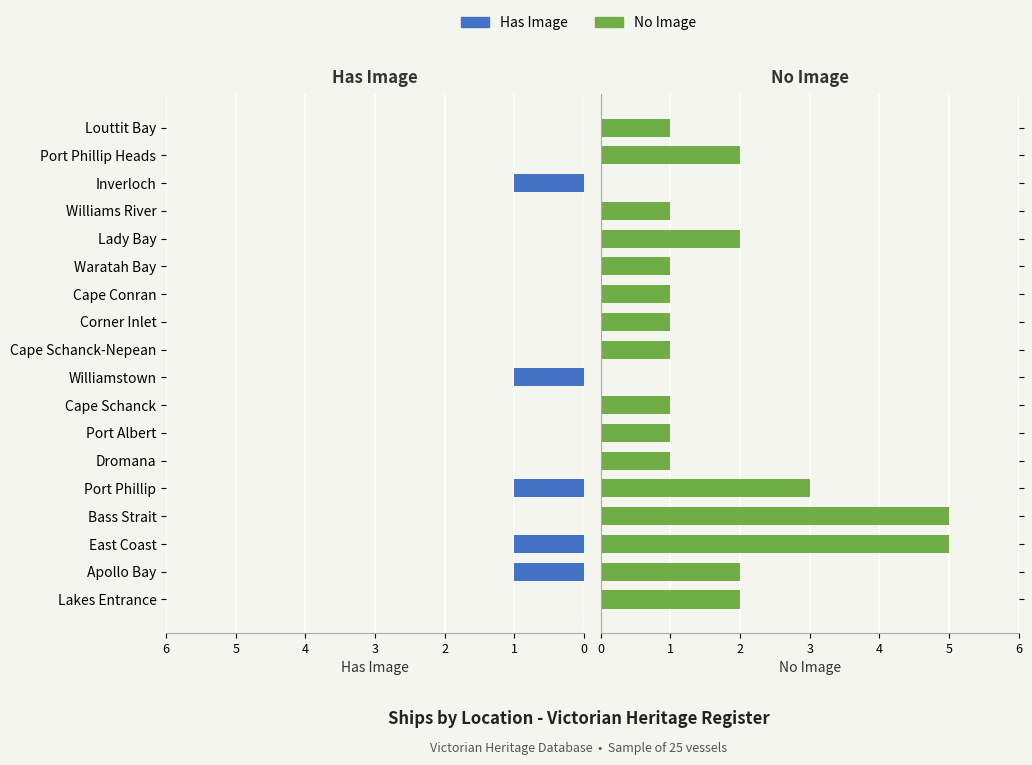

How many groups of bars are there?

18